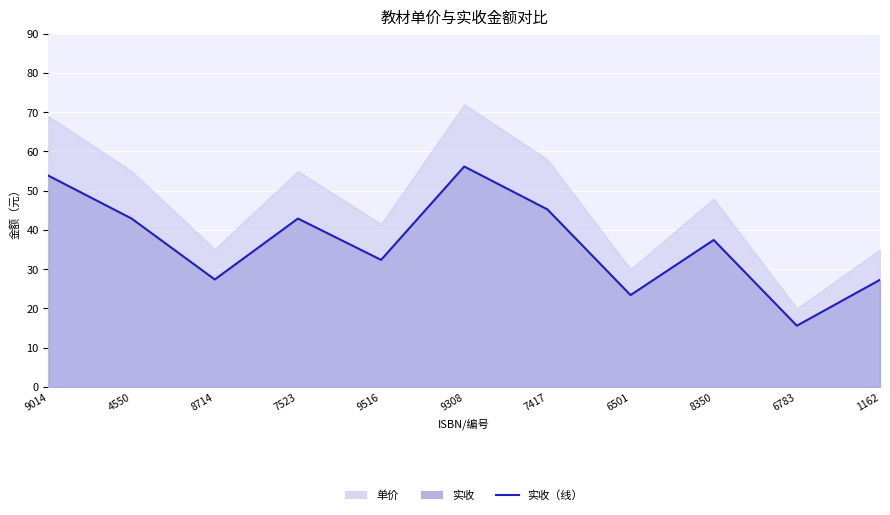

At which label is the value closest to 35?

8350